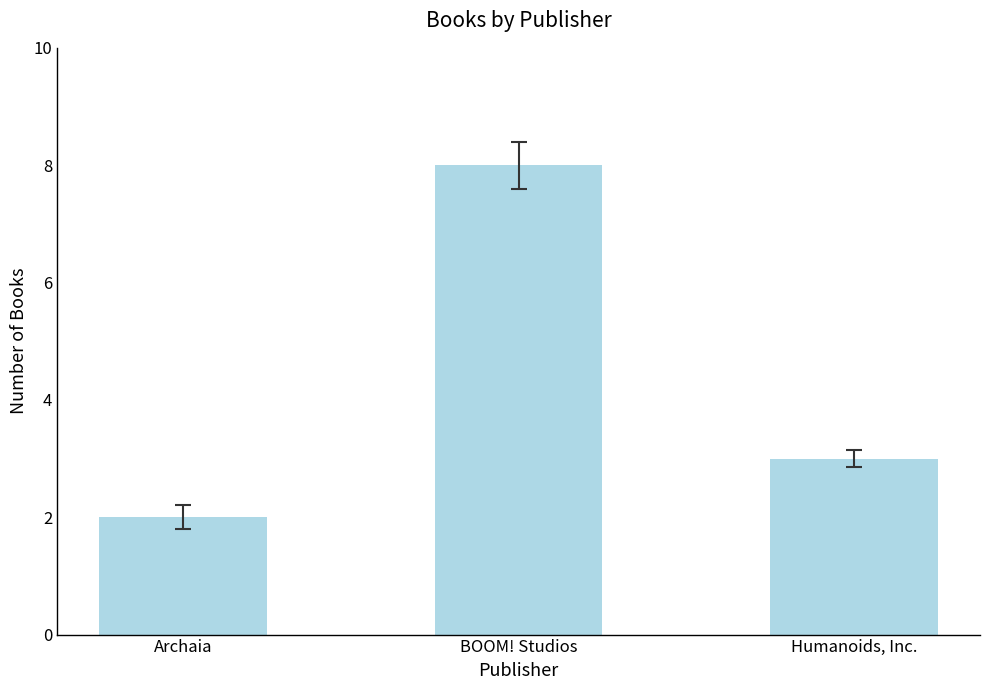

Count the values in the range 2 to 8.

3